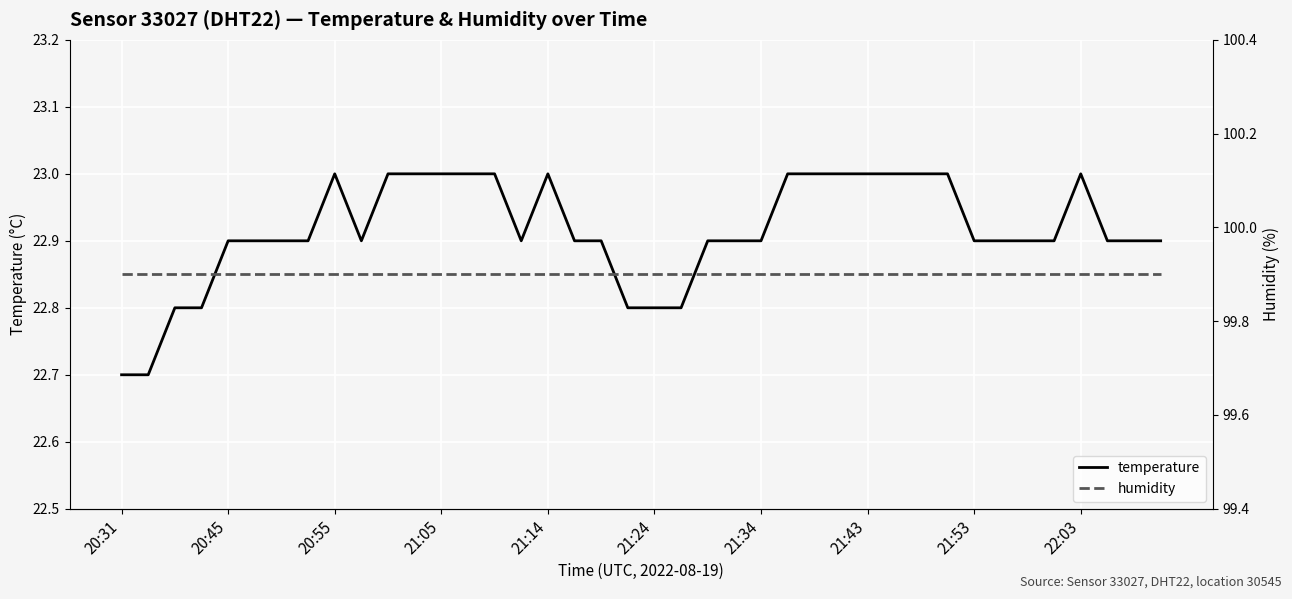

The value of humidity at 14 is 179.6. True or false?

False